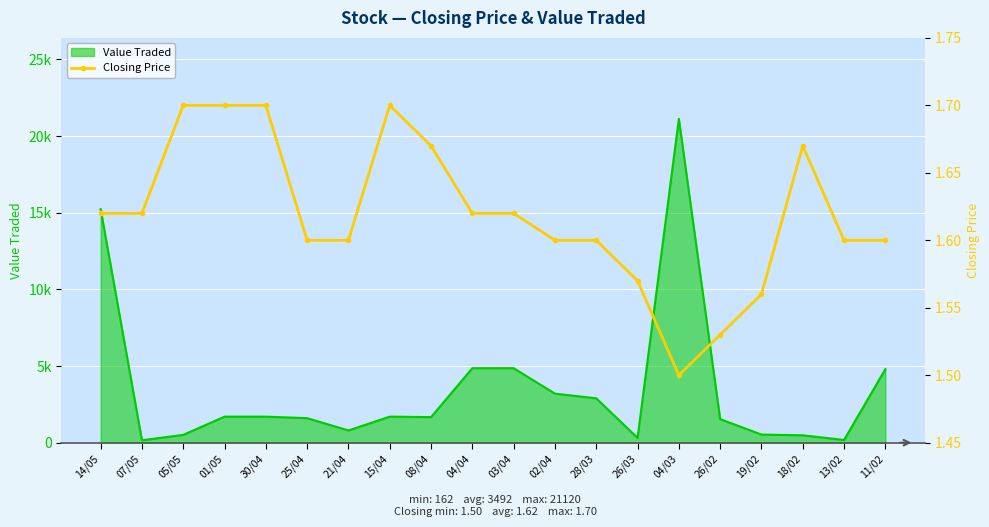

How many data points does each series have?

20